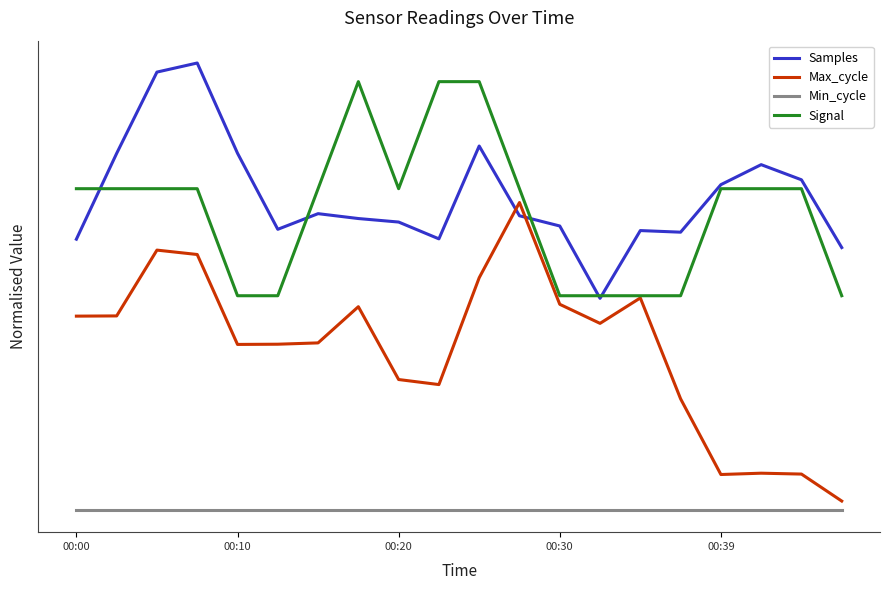

Does the chart display data point markers on the line(s)?

No